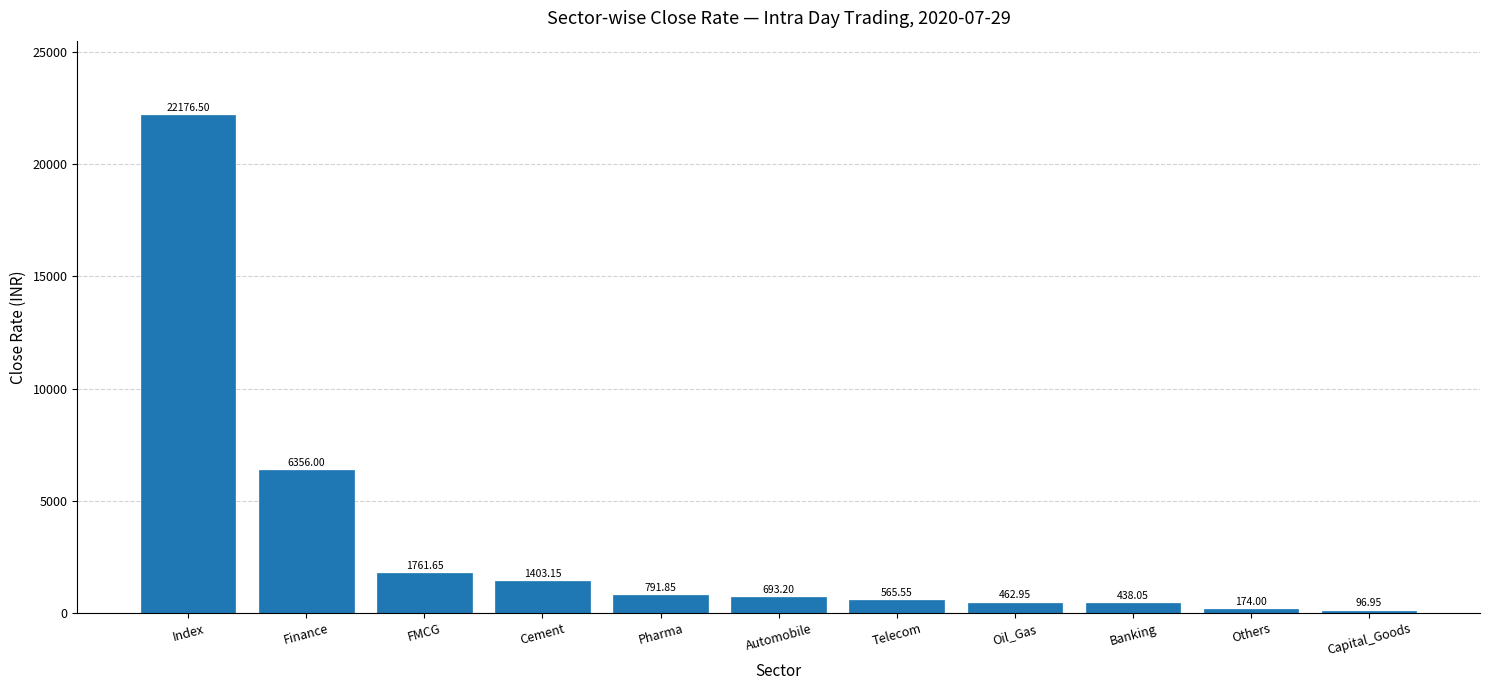

What is the difference between the values at Pharma and FMCG?

969.8